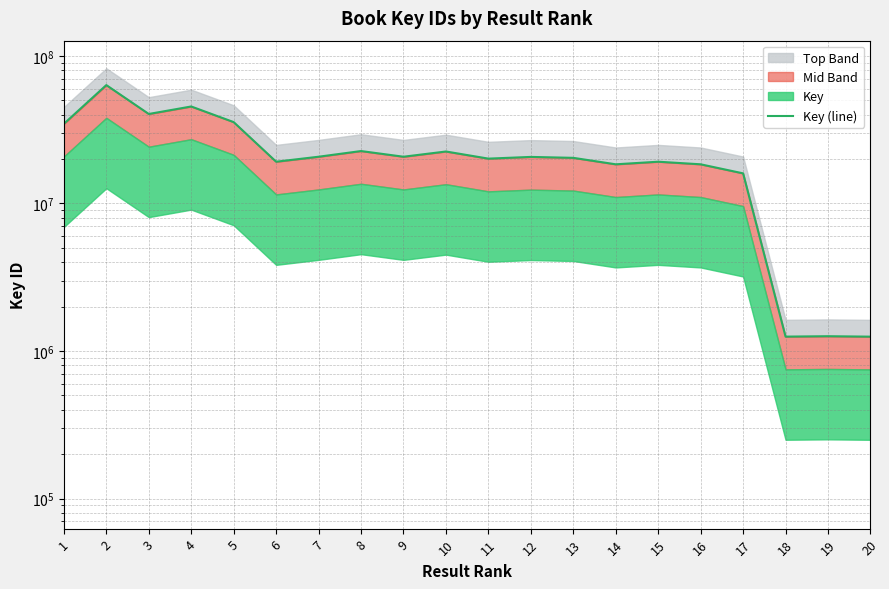

Which label corresponds to the smallest value in the chart?

20